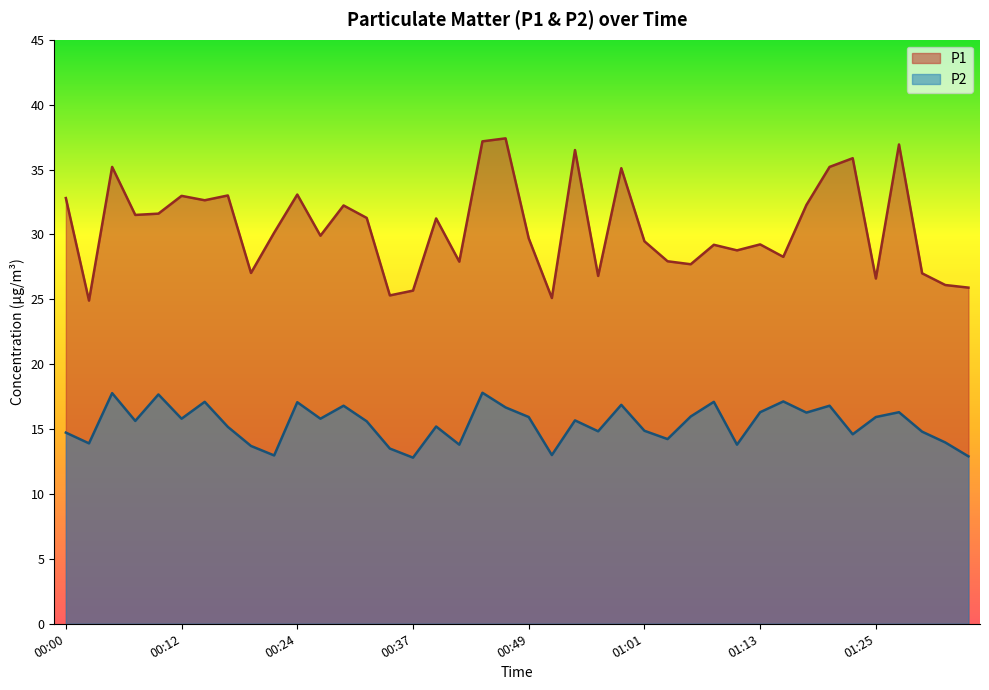

Rank the series by their maximum value, from highest to lowest.

P1, P2